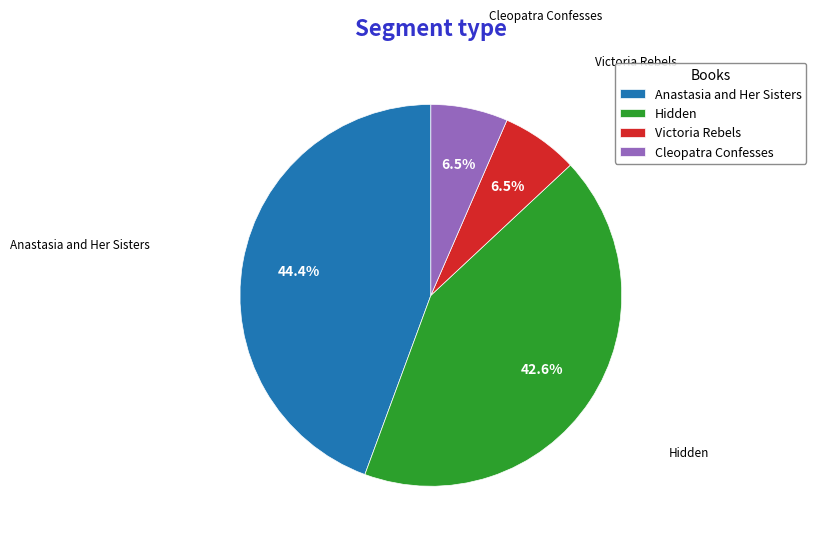

Does any single category account for the majority?

No